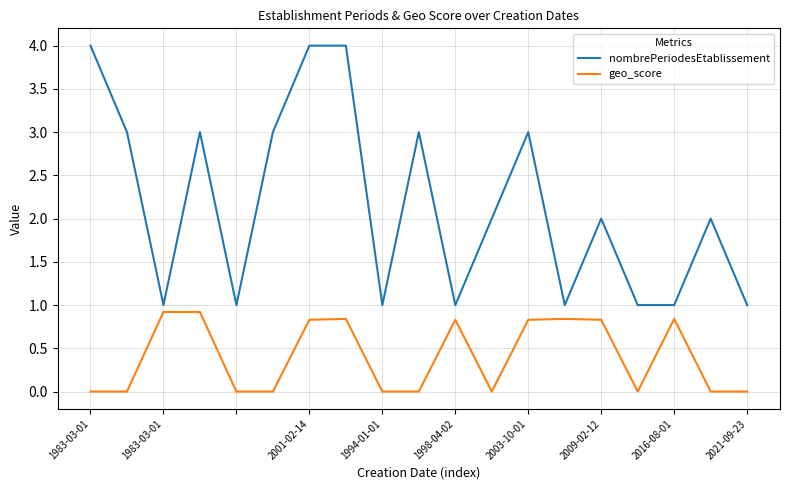

What is the sum of all nombrePeriodesEtablissement values?

41.0